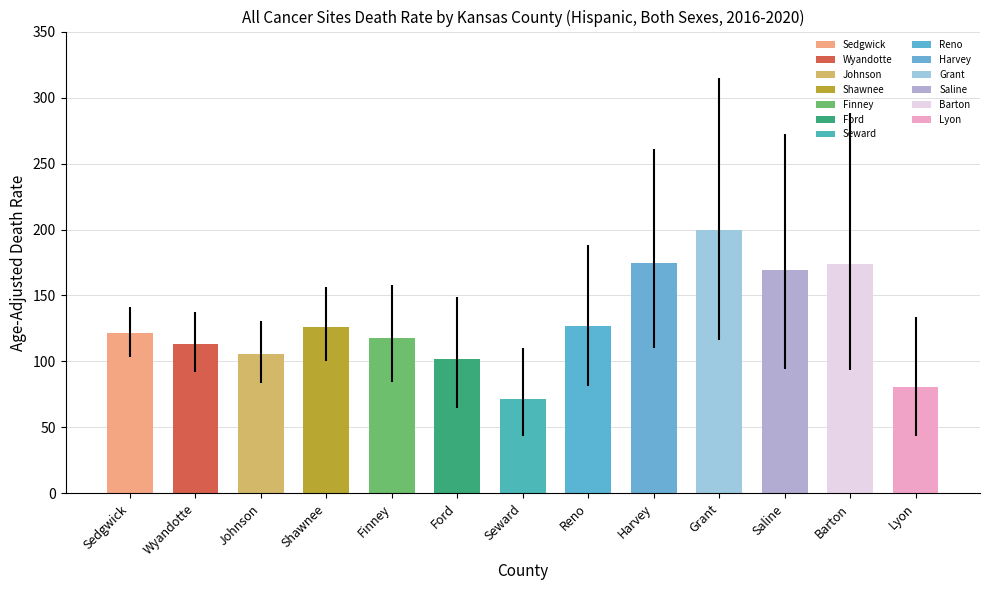

Where is Lower CI nearest to the value 79?

Reno